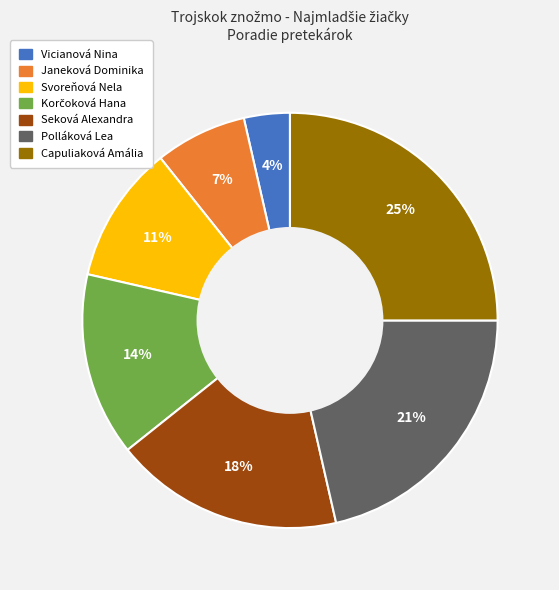

To the nearest percent, what is the average slice percentage?

14%